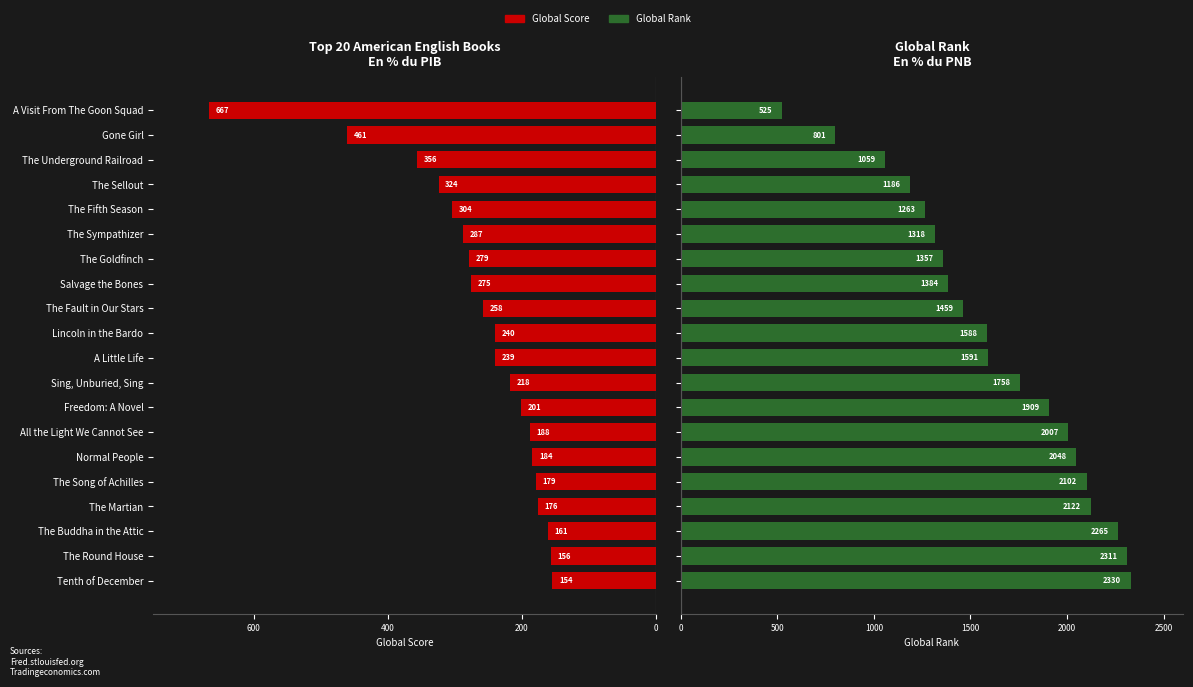

True or false: Global Rank has a value of 1103 at Normal People.

False